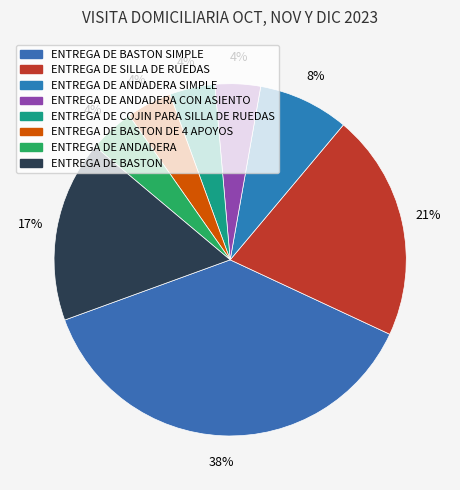

How many segments does this pie chart have?

8